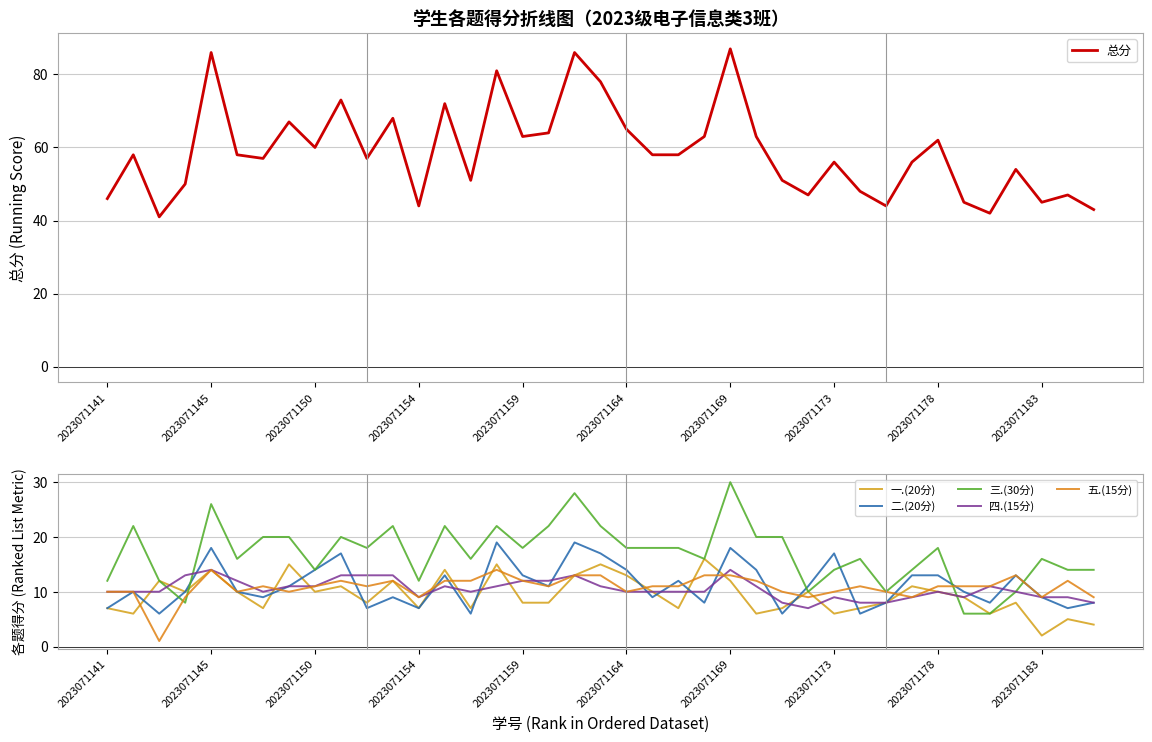

The value of 总分 at 2023071154 is 73. True or false?

False